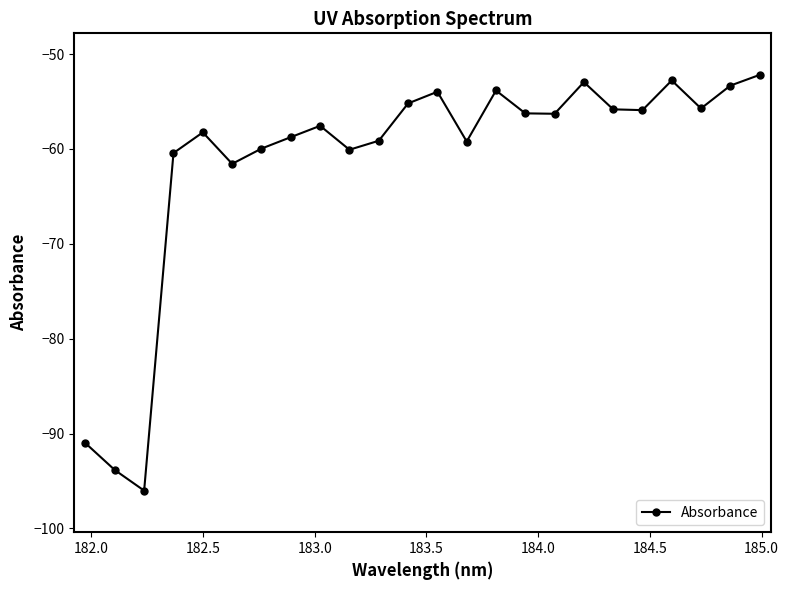

What is the difference between the maximum and minimum values?

43.8